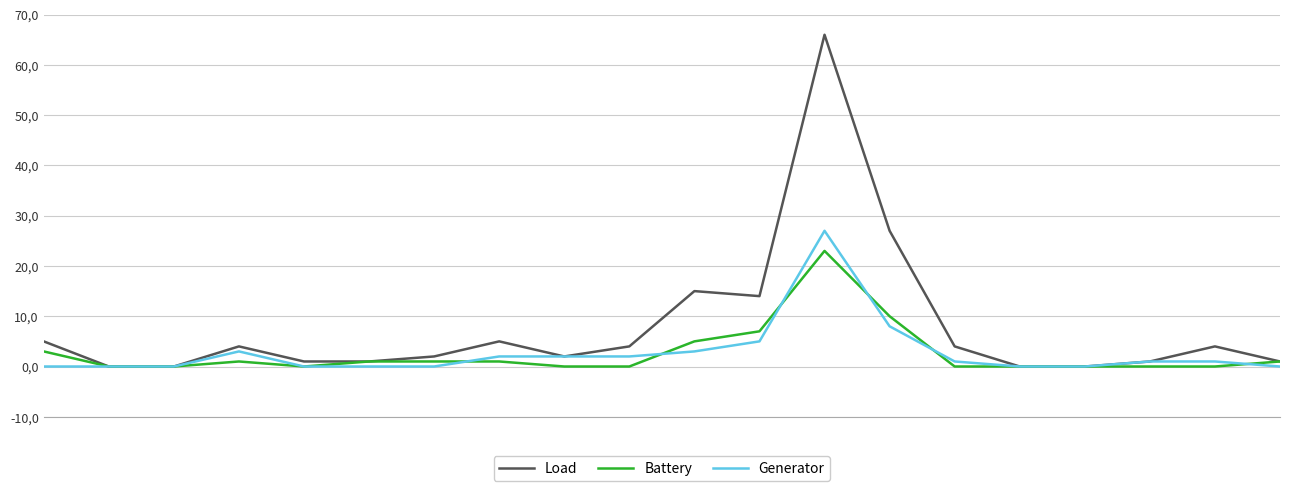

Which series has the largest range (max minus min)?

Load